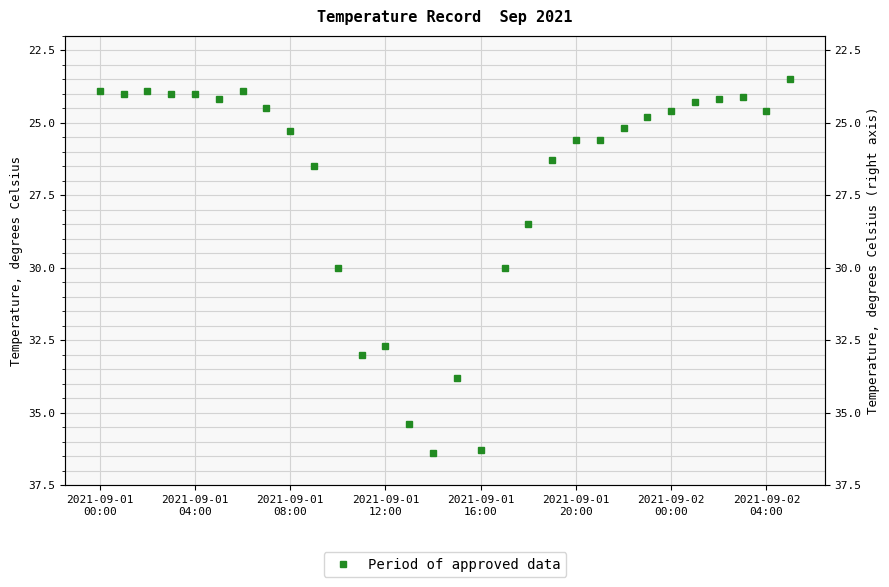

What is the label of the 10th point from the right?

2021-09-01 20:00